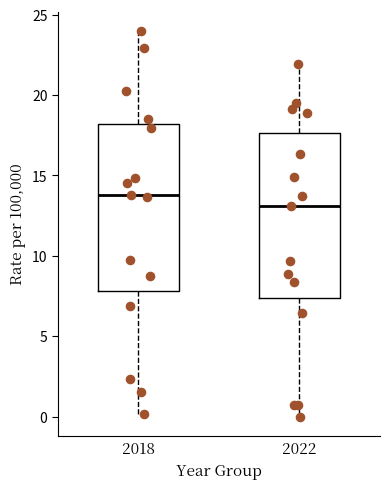

Reading left to right, transcribe this box plot: for each box, give where its median line is, the range the box spans, and where its two whiskers end, as read against the y-axis. The values are not printed on the chart, so give them approximately, as read against the axis.

2018: median 14.0, box 8.0 to 18.0, whiskers 0.0 to 24.0
2022: median 13.0, box 7.5 to 17.5, whiskers 0.0 to 22.0